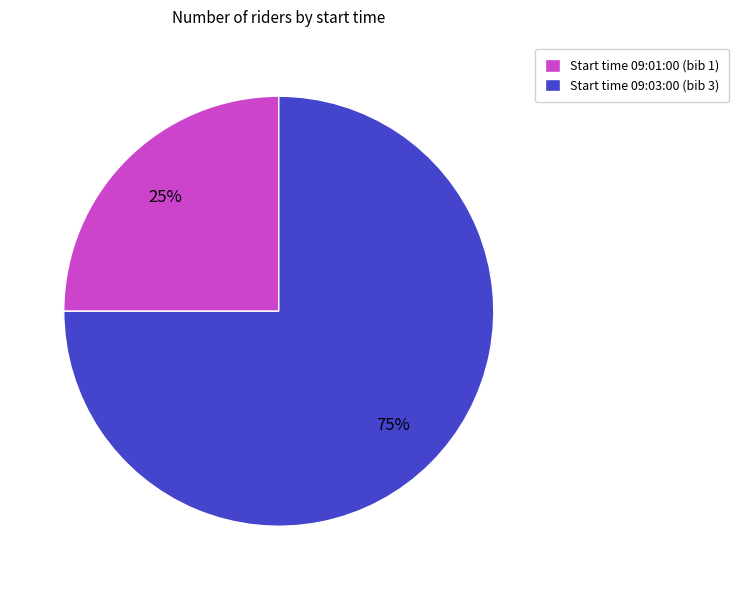

Approximately how many times larger is the value at Start time 09:01:00 (bib 1) compared to Start time 09:03:00 (bib 3)?

0.3